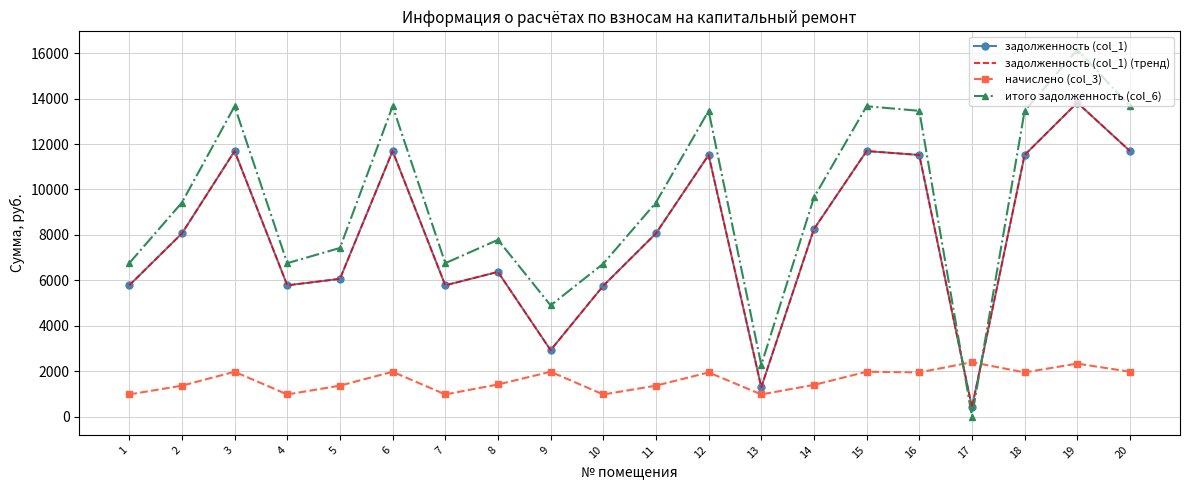

What is the value of the задолженность (col_1) point at the 20th from the left?

11692.8